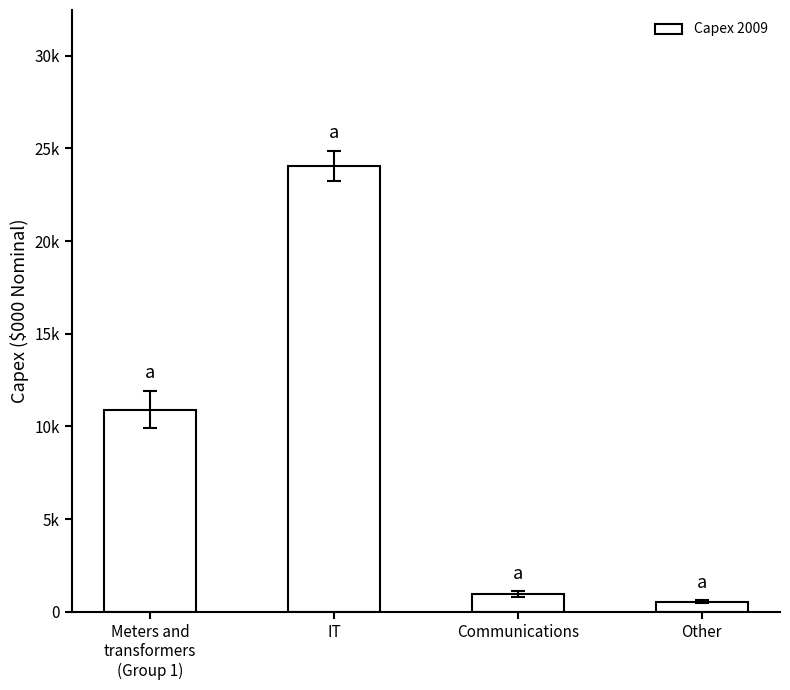

What is the label of the 2nd bar from the left?

IT